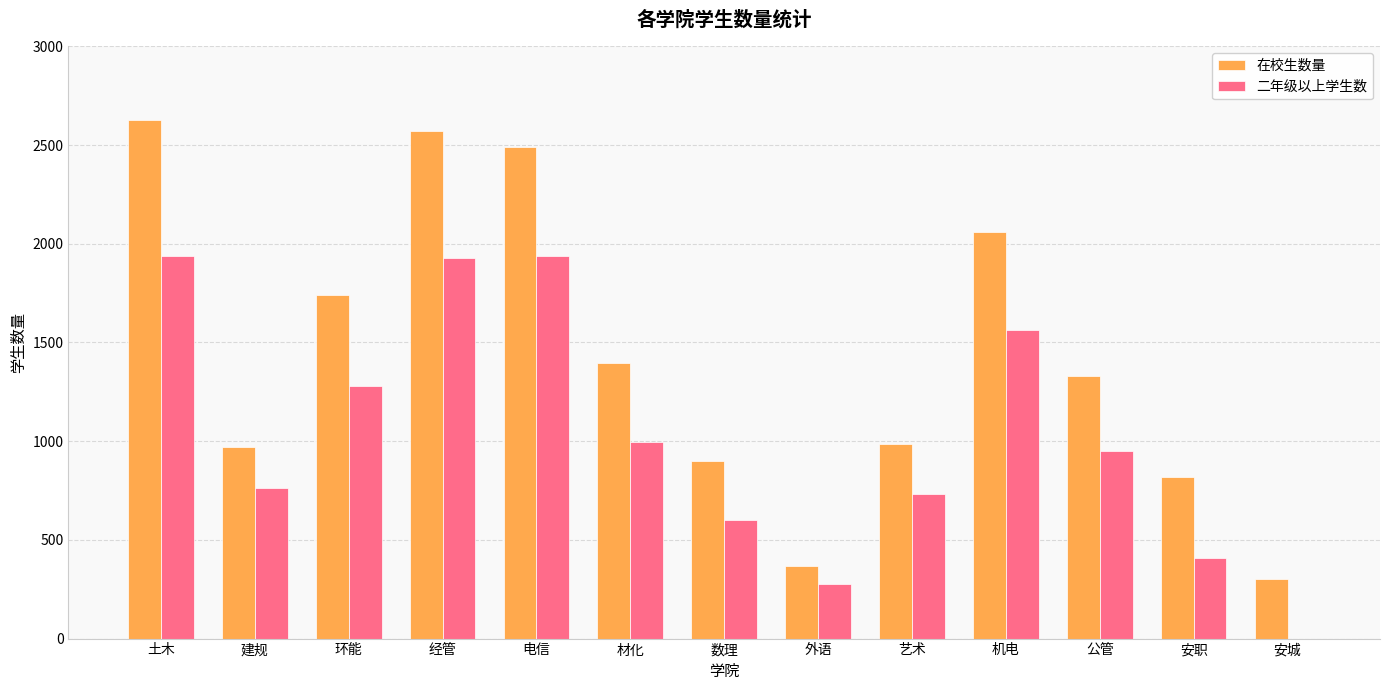

How many groups of bars are there?

13